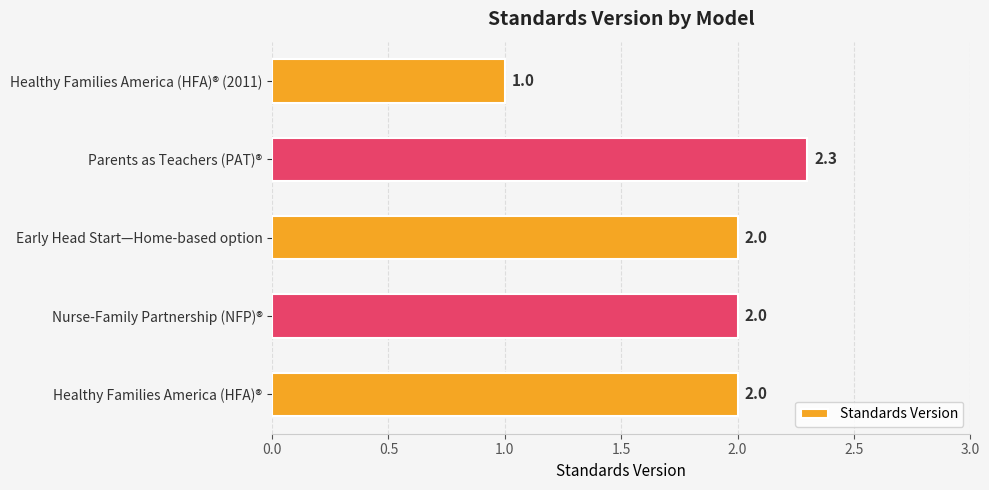

What is the greatest value displayed?

2.3